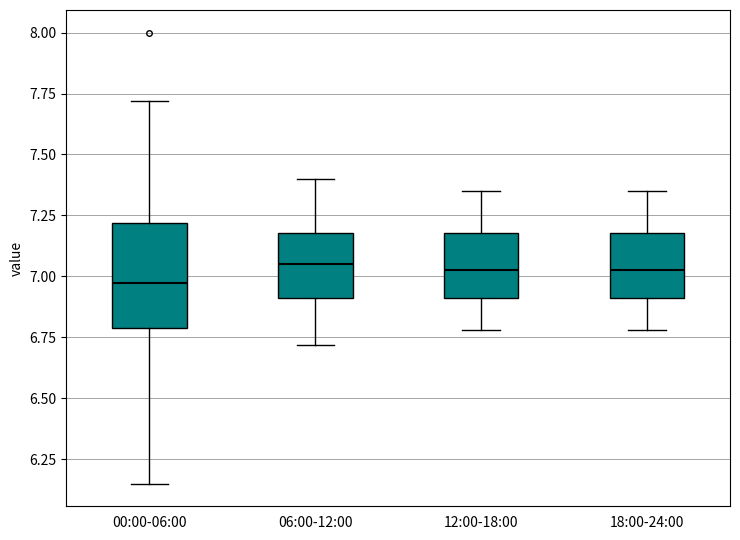

Where is the upper edge of the box for 00:00-06:00 on the y-axis? The values are not printed on the chart, so give them approximately, as read against the axis.

7.20